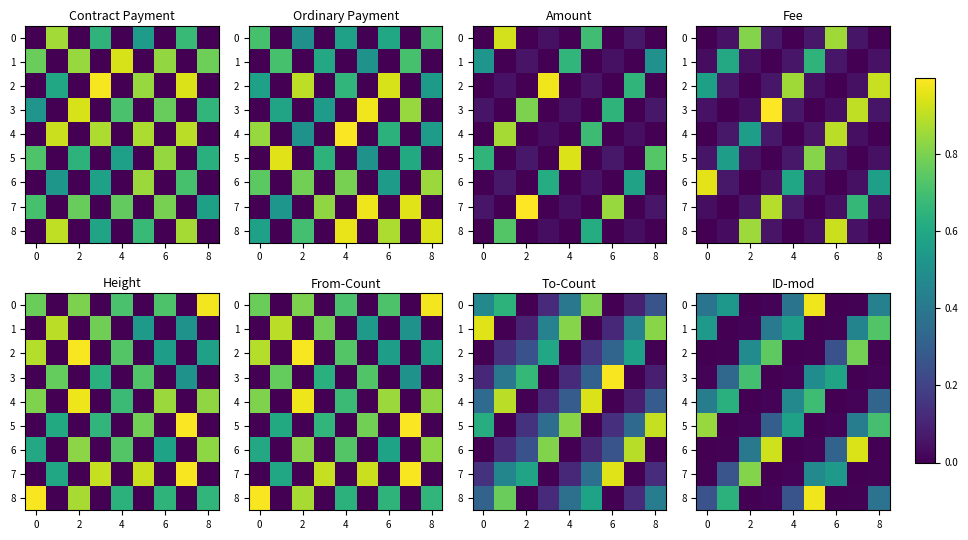

Which series has the widest spread of values?

8